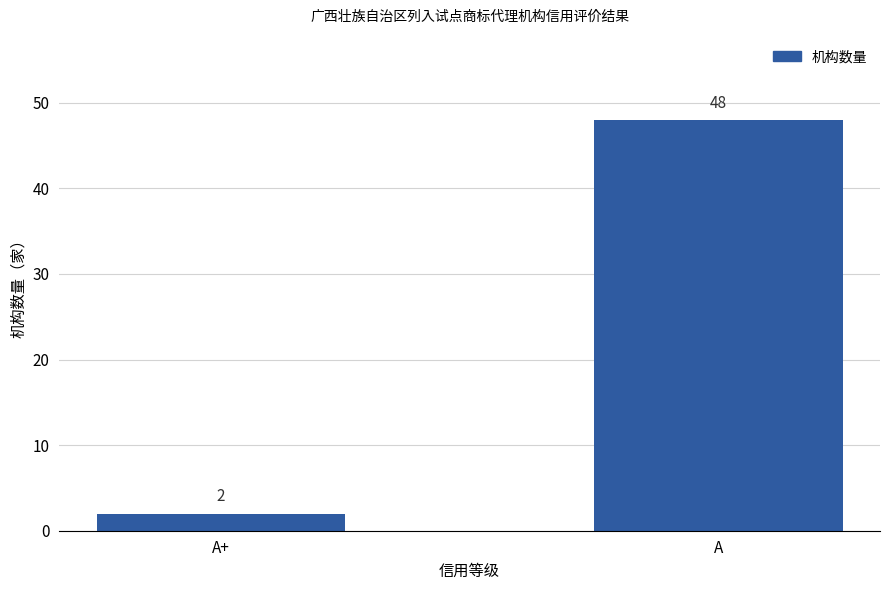

What is the greatest value displayed?

48